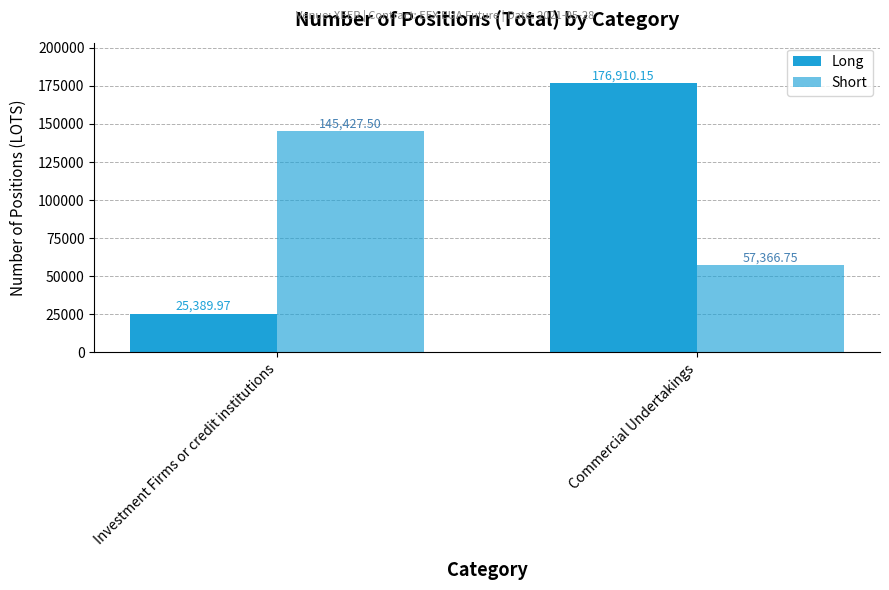

How many data points in Short are less than 145427?

1